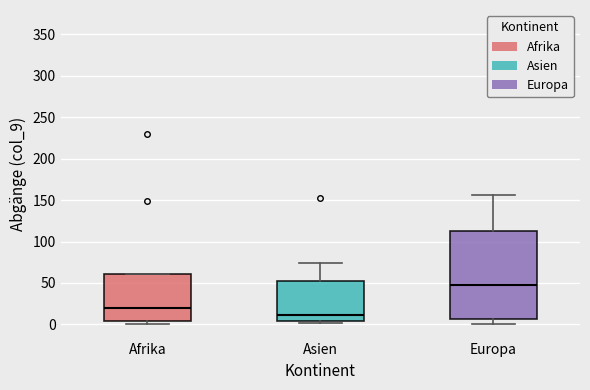

Which box's median line is the lowest?

Asien